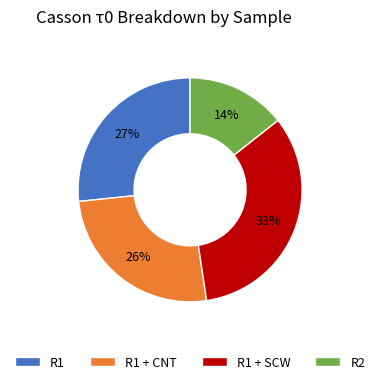

The R2 slice represents 1% of the pie. True or false?

False